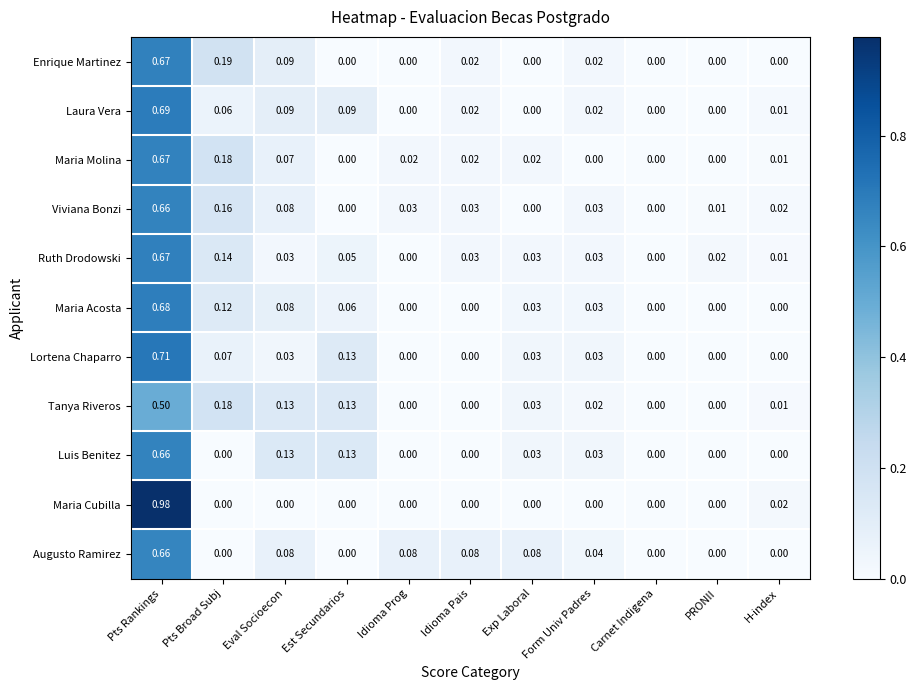

At which category does the chart reach its peak across all series?

Pts Rankings